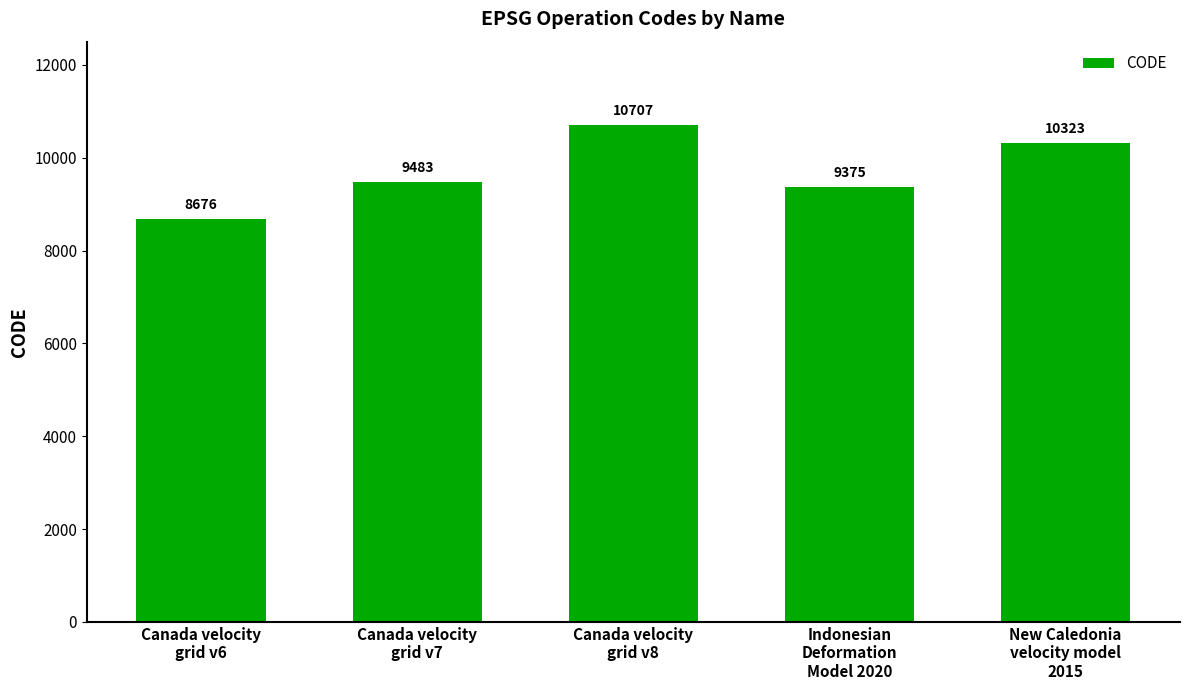

Rank the categories by value from lowest to highest.

Canada velocity
grid v6, Indonesian
Deformation
Model 2020, Canada velocity
grid v7, New Caledonia
velocity model
2015, Canada velocity
grid v8